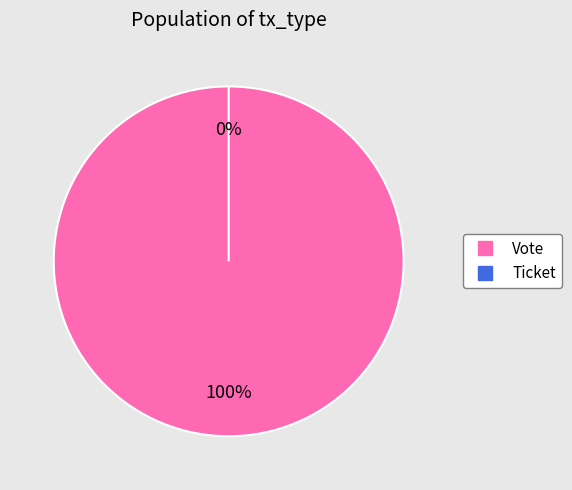

How many slices are in this pie chart?

2